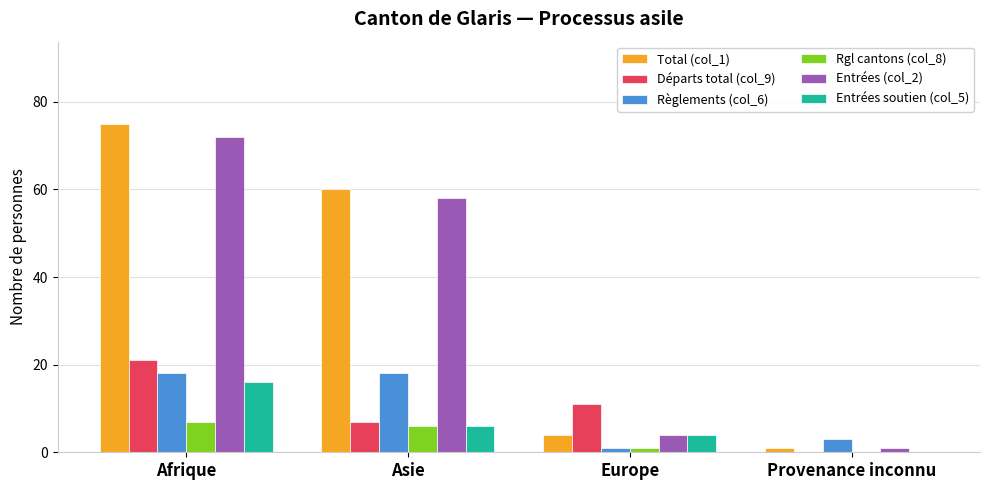

What is the average value of the Total (col_1) series?

35